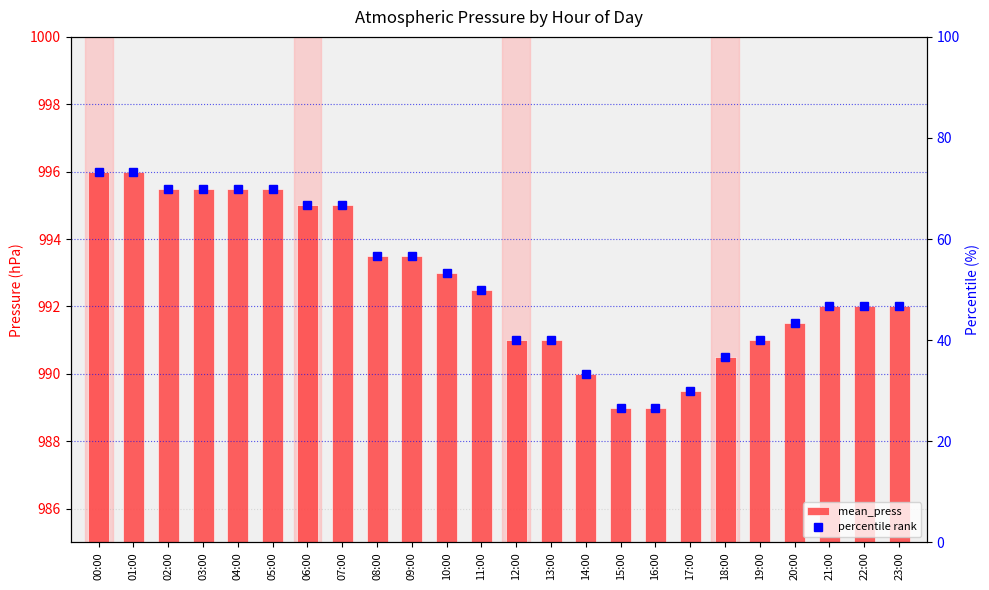

What position from the left is 18:00?

19